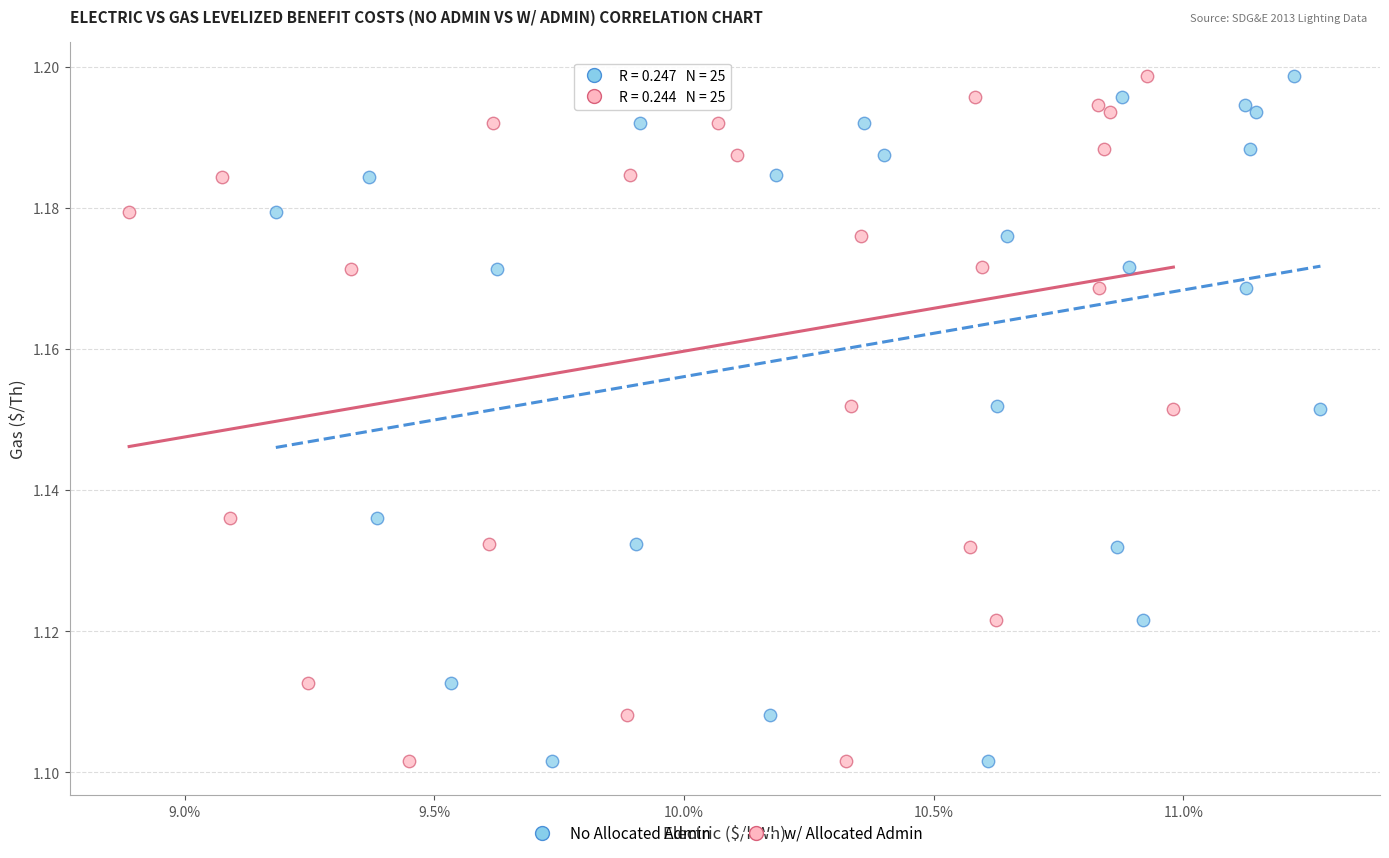

What are all the series names shown in the legend?

No Allocated Admin, w/ Allocated Admin